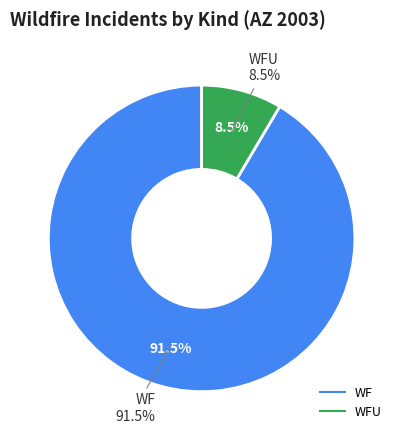

Is there a majority slice in this chart?

Yes